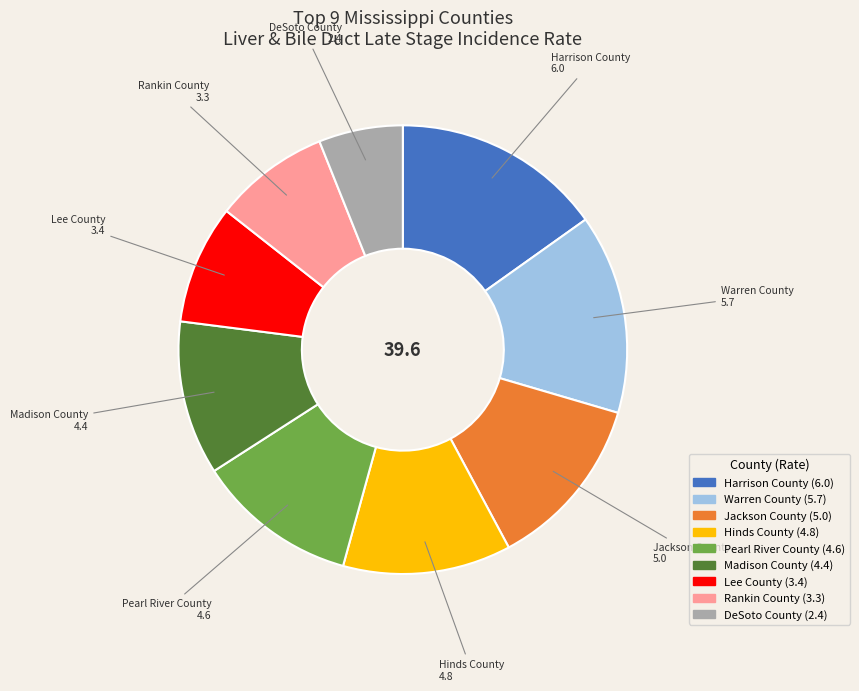

The Rankin County slice represents 8% of the pie. True or false?

True